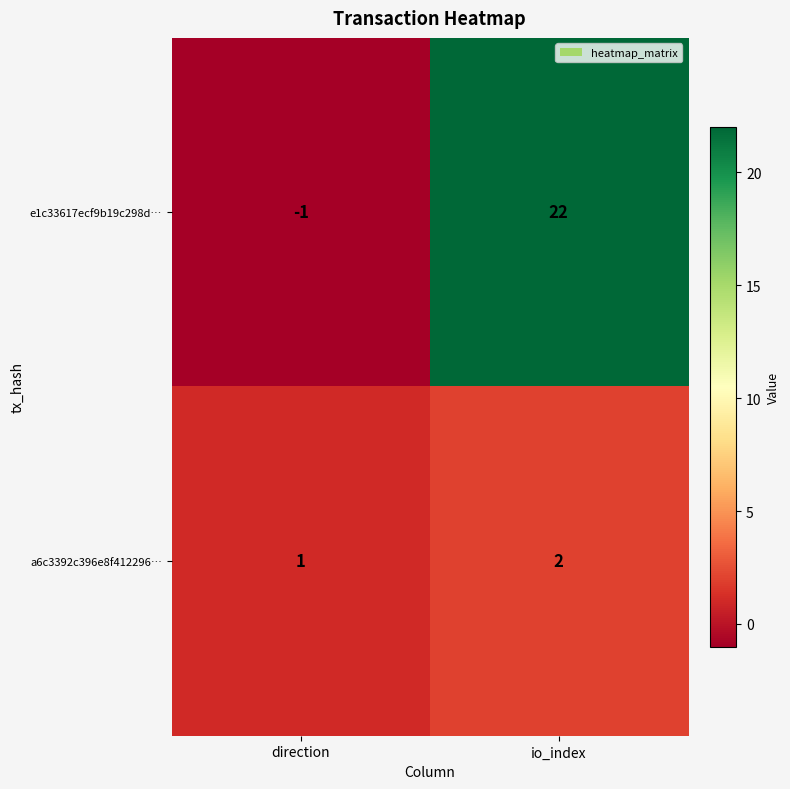

Between direction and io_index, which series saw the biggest shift?

e1c33617ecf9b19c298d…